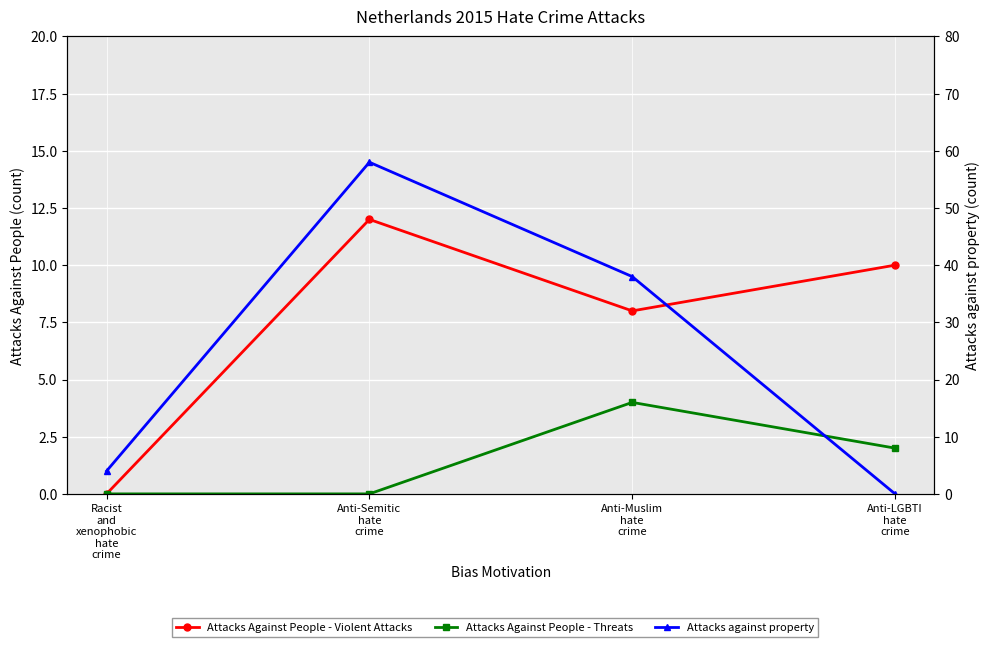

What is the label of the 2nd point from the right?

Anti-Muslim
hate
crime